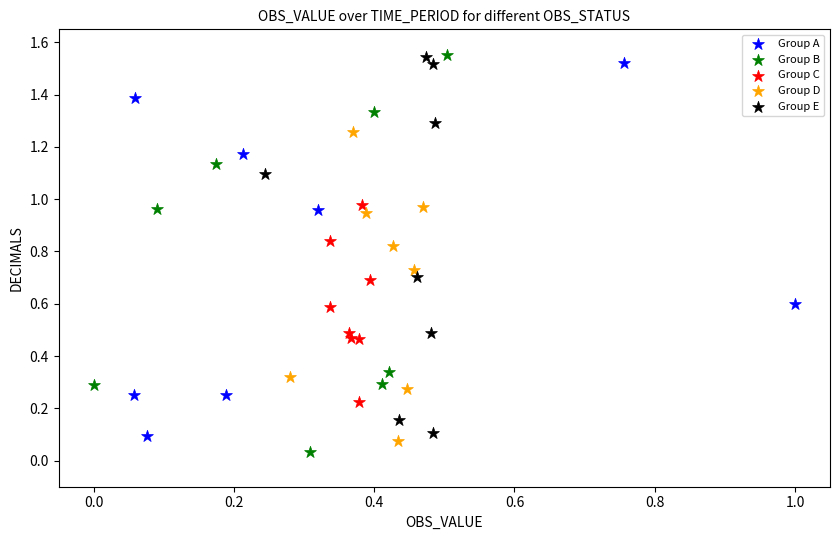

Which series contains the lowest Y value?

Group B